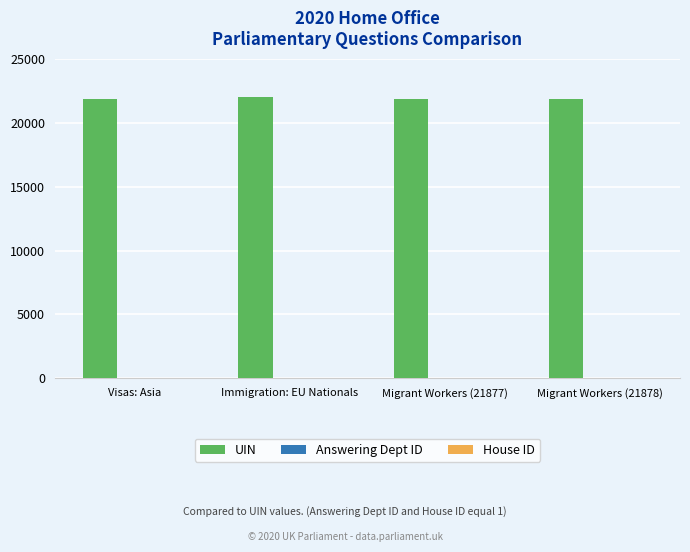

What is the sum of the UIN values at Immigration: EU Nationals and Migrant Workers (21878)?

43898